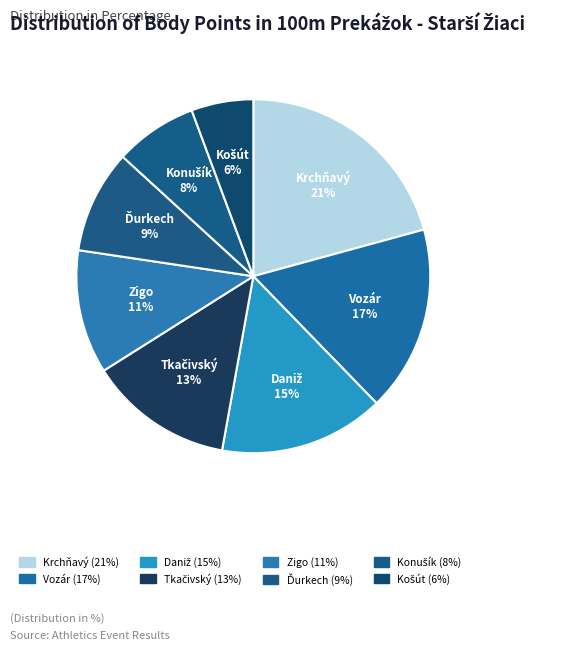

Does any single category account for the majority?

No